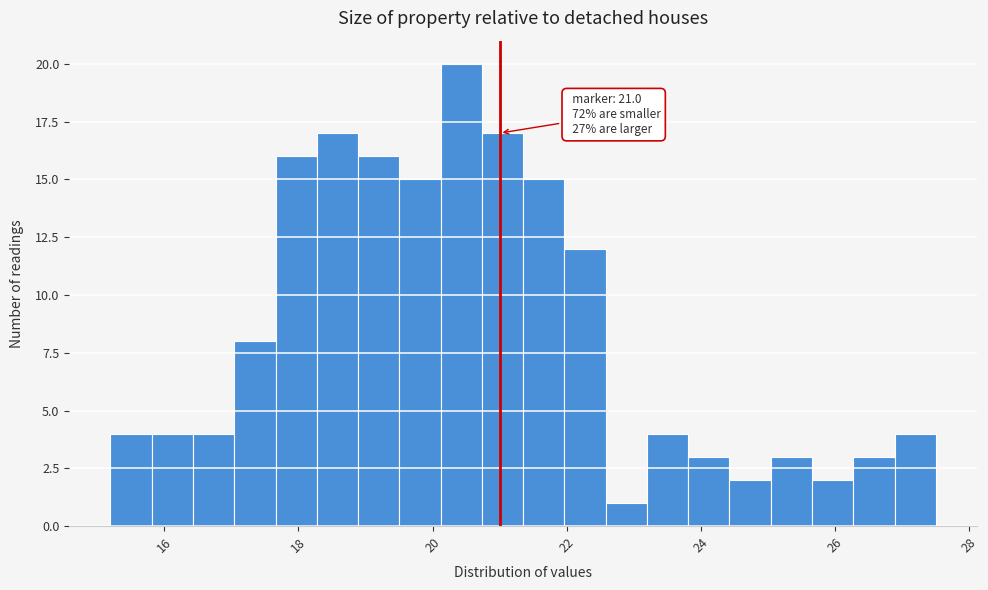

Read against the x-axis, roughly where is the centre of the tallest bar?

20.4